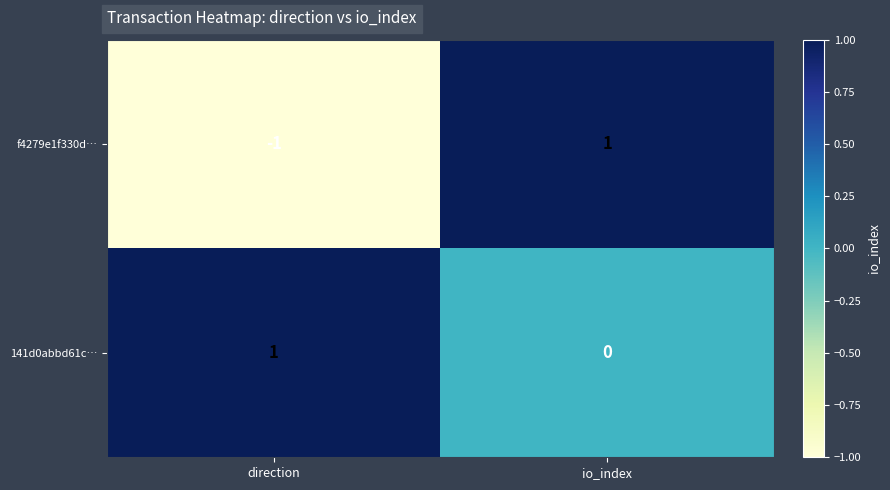

Which series changed the most between direction and io_index?

f4279e1f330d…